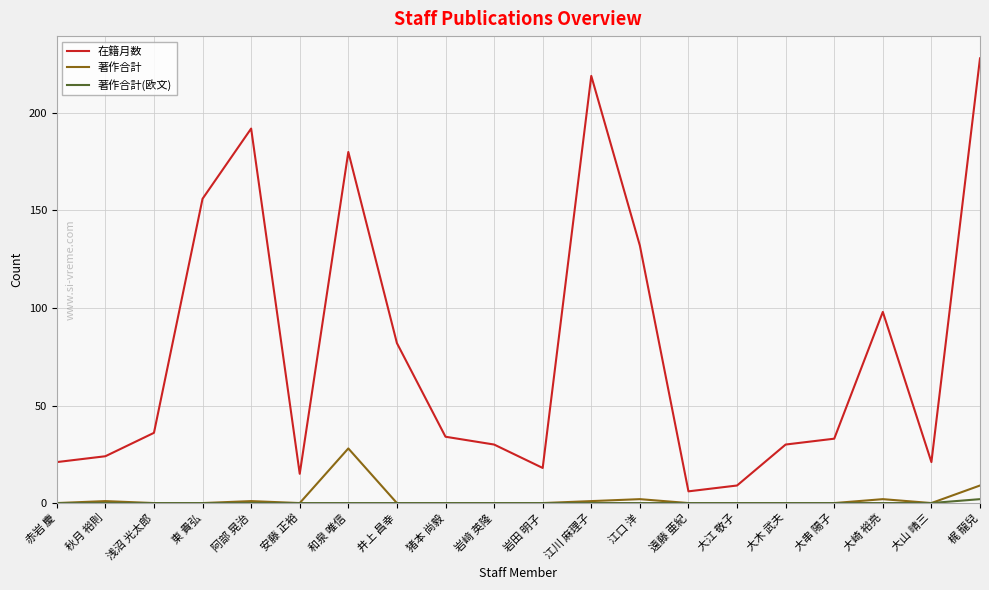

What is the spread (max minus min) of values at 東 貴弘?

156